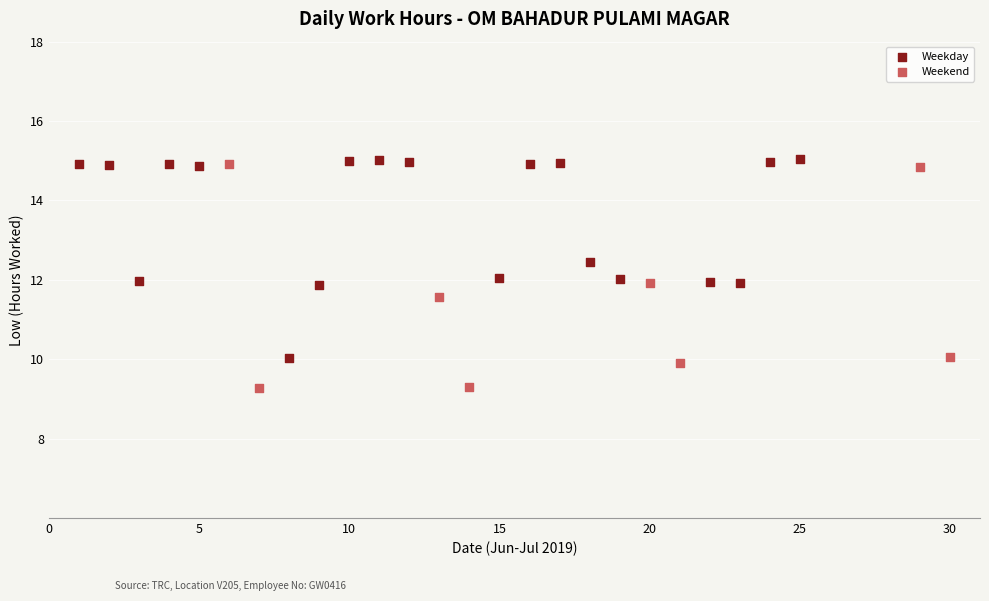

Which series reaches the minimum Y coordinate?

Weekend